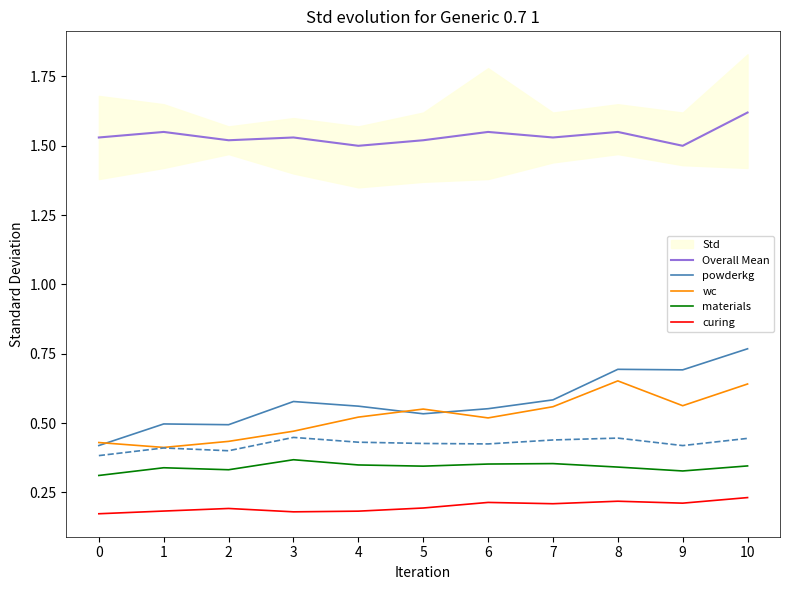

What is the value of the powderkg point at the 2nd from the left?

0.5